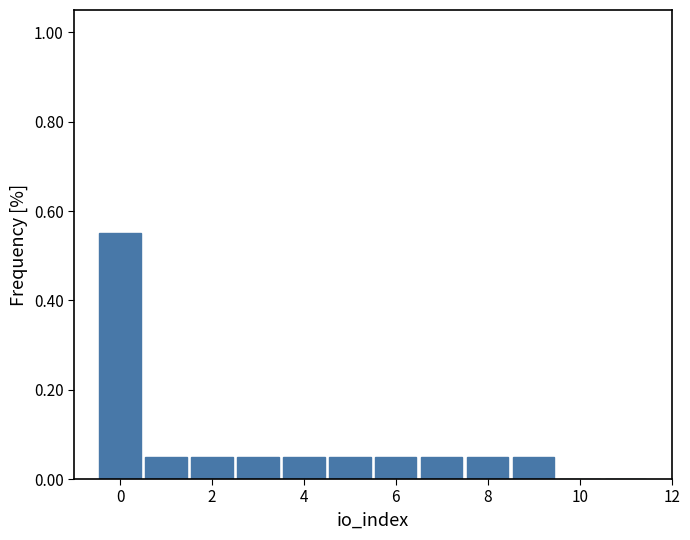

Over which range of the x-axis is the bar tallest?

-0.5 to 0.5